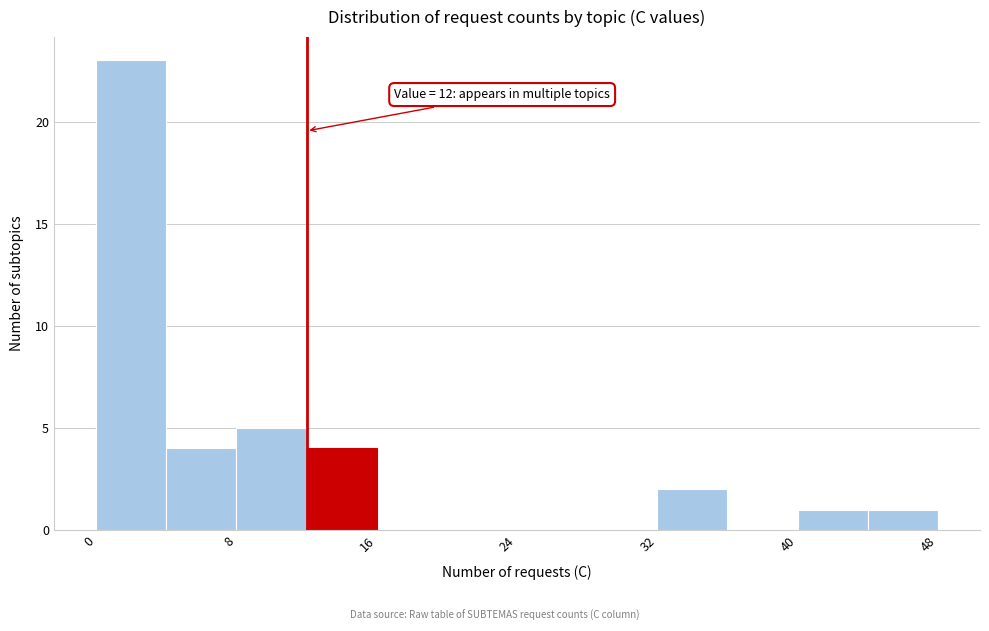

Which range on the x-axis has the tallest bar?

0 to 4